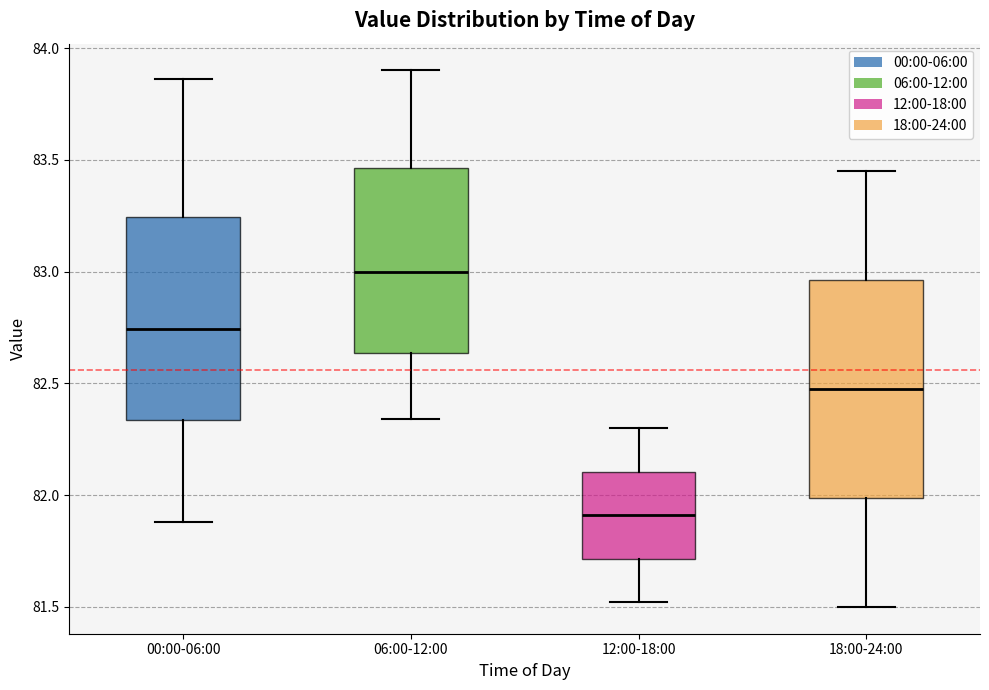

Which box has the lowest median line?

12:00-18:00